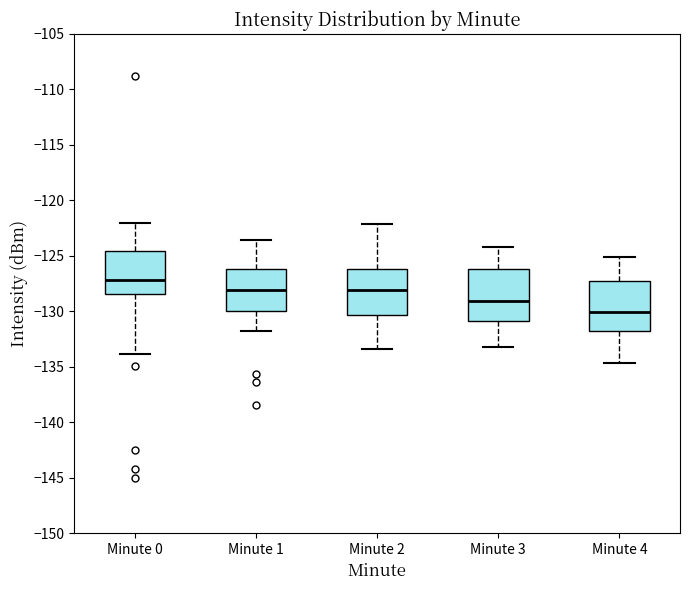

Reading left to right, read every box against the y-axis: the position of its median line, the range the box covers, and the ends of its whiskers. The values are not printed on the chart, so give them approximately, as read against the axis.

Minute 0: median -127.0, box -128.5 to -124.5, whiskers -134.0 to -122.0
Minute 1: median -128.0, box -130.0 to -126.0, whiskers -132.0 to -123.5
Minute 2: median -128.0, box -130.5 to -126.0, whiskers -133.5 to -122.0
Minute 3: median -129.0, box -131.0 to -126.0, whiskers -133.0 to -124.0
Minute 4: median -130.0, box -132.0 to -127.0, whiskers -134.5 to -125.0